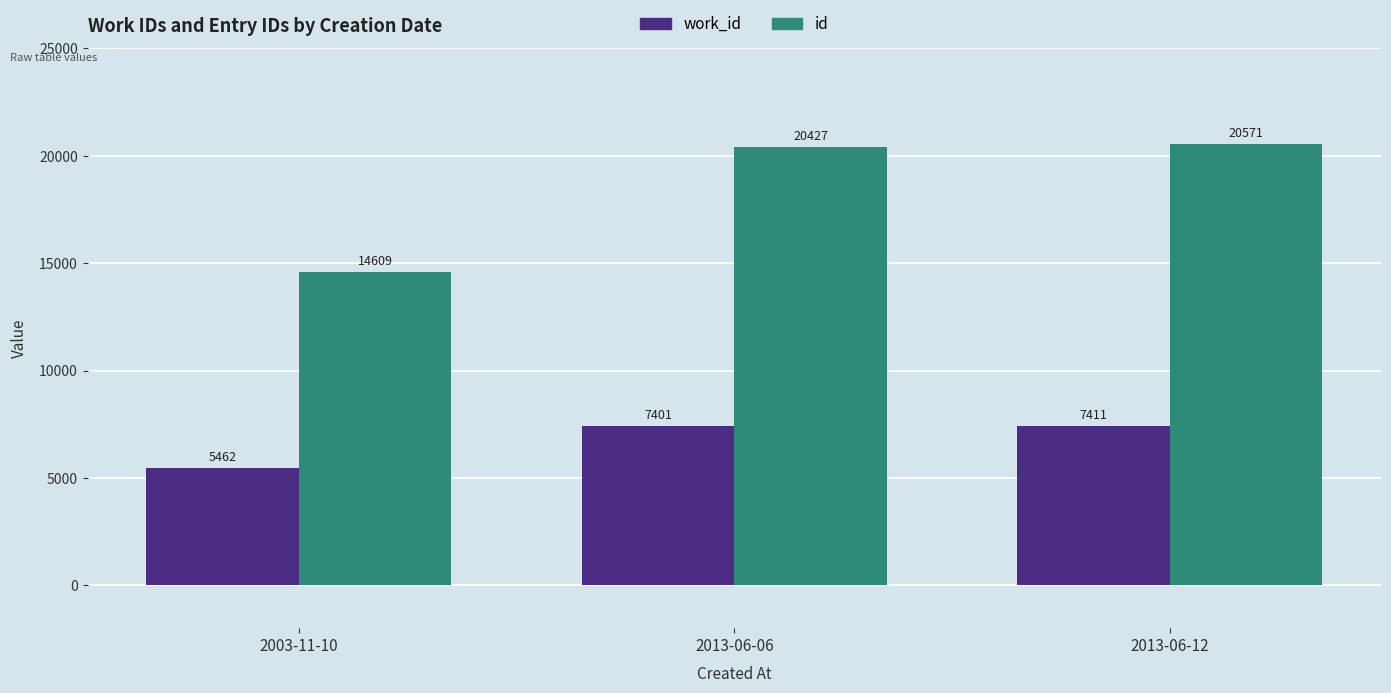

What is the difference between the highest and lowest values at 2003-11-10?

9147